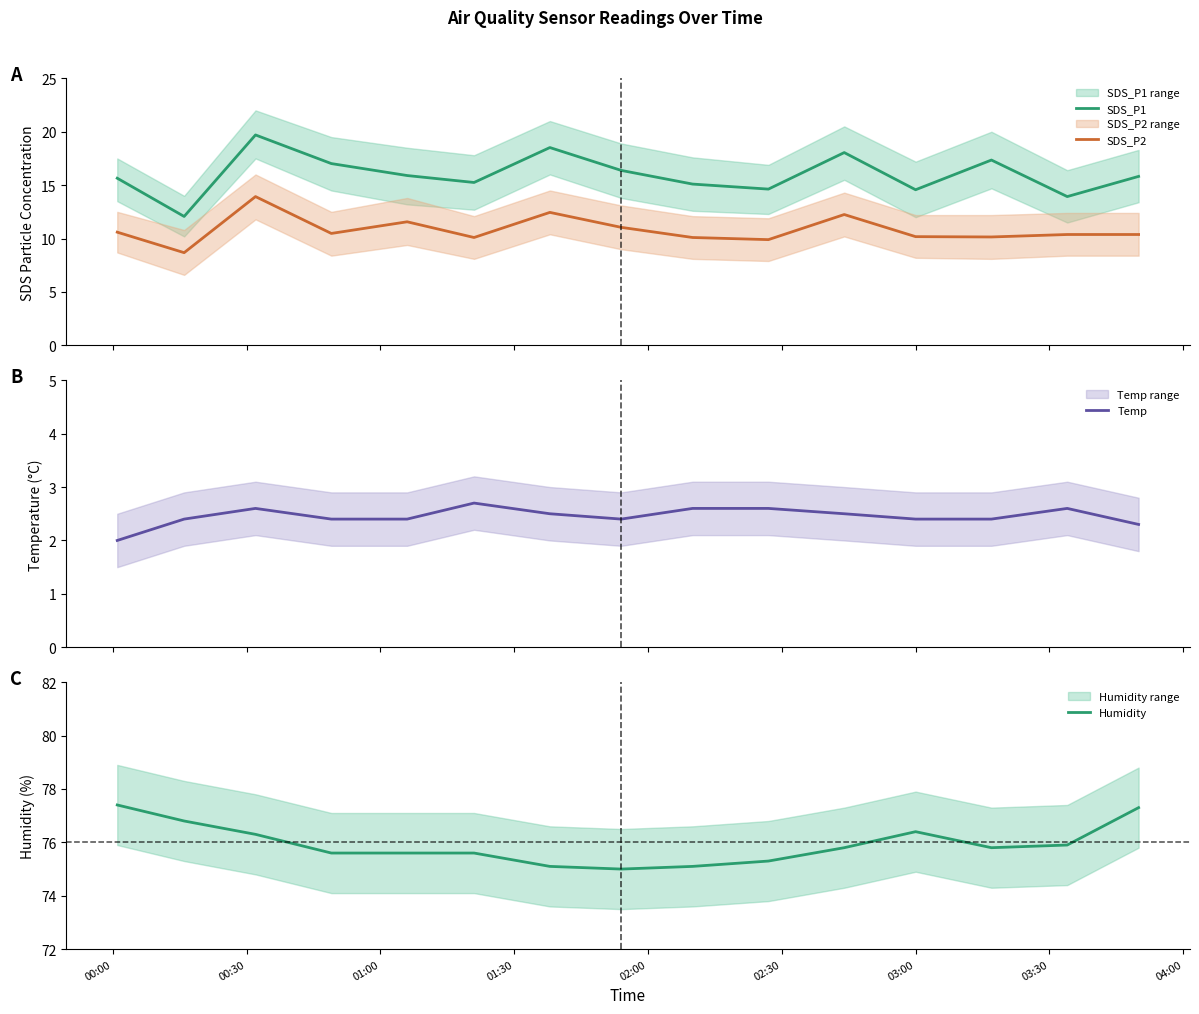

True or false: SDS_P2 and SDS_P1 intersect in this chart.

False